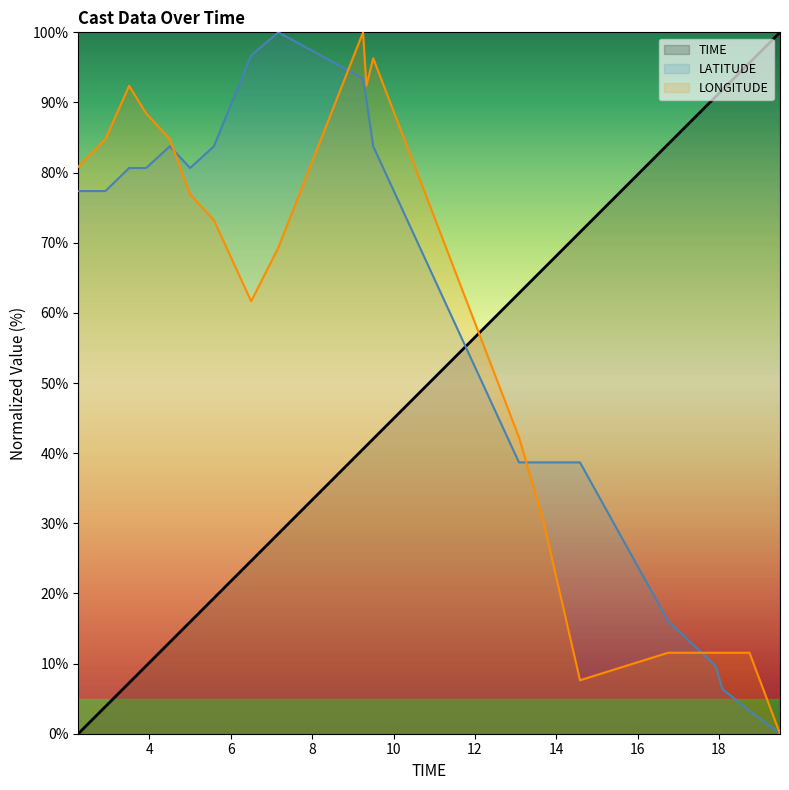

How many data points in TIME are less than 41?

10